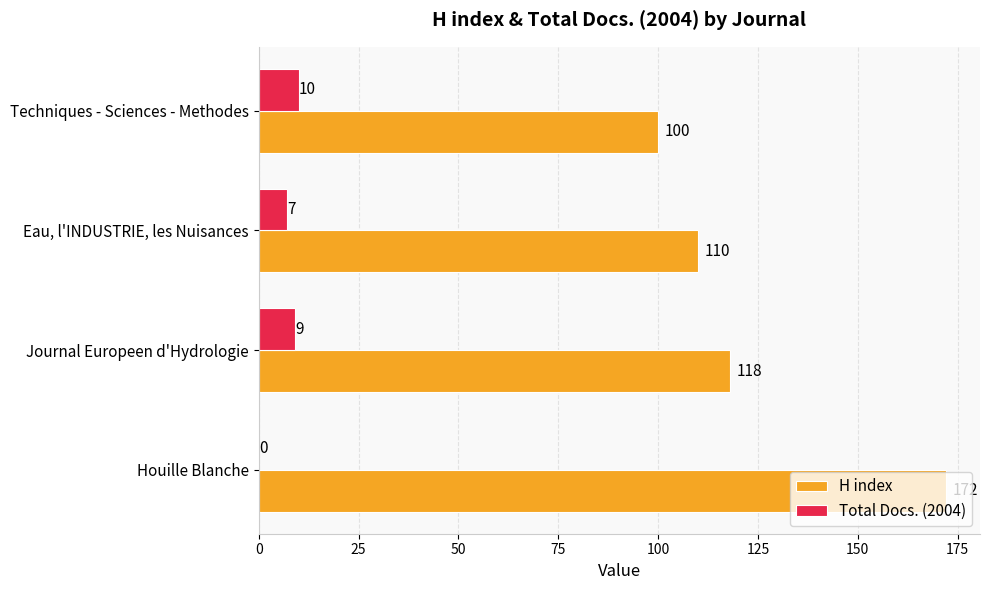

Is it true that Total Docs. (2004) equals 10 at Techniques - Sciences - Methodes?

True